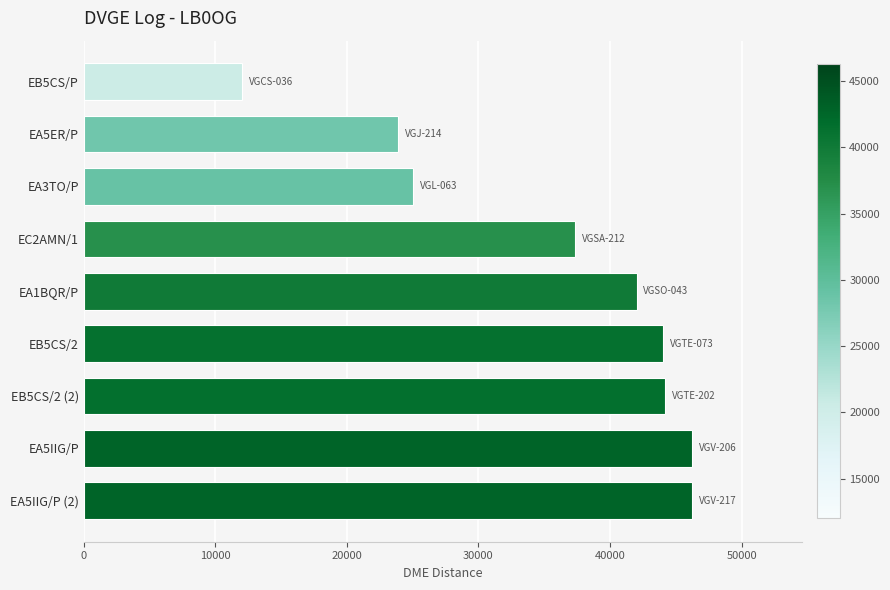

What is the maximum value shown in the chart?

46250